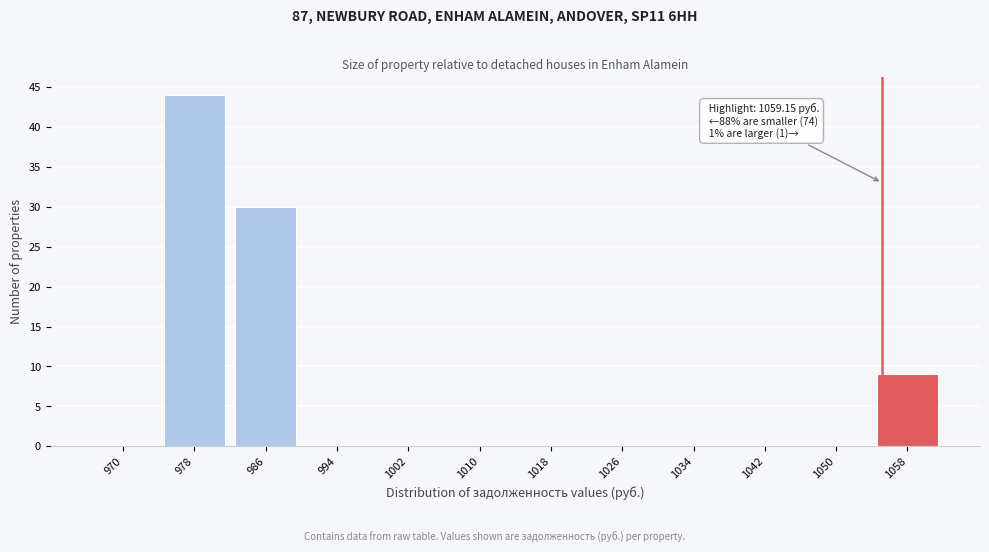

Reading left to right, what are all the values shown in this chart?

970=0	978=44	986=30	994=0	1002=0	1010=0	1018=0	1026=0	1034=0	1042=0	1050=0	1058=9